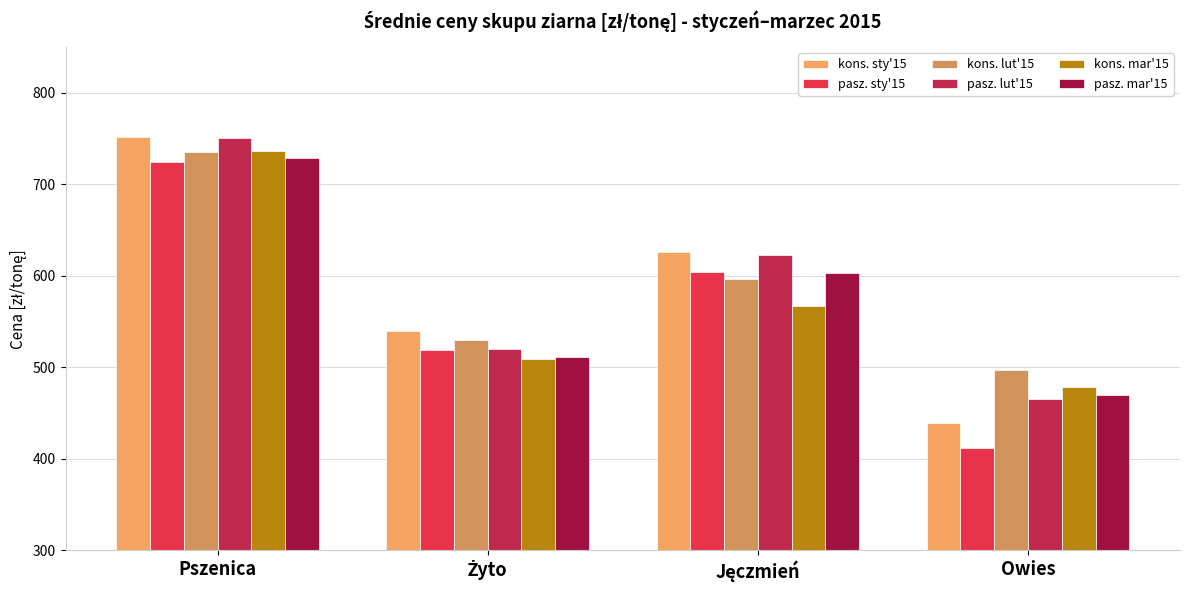

What are all the series names shown in the legend?

kons. sty'15, pasz. sty'15, kons. lut'15, pasz. lut'15, kons. mar'15, pasz. mar'15